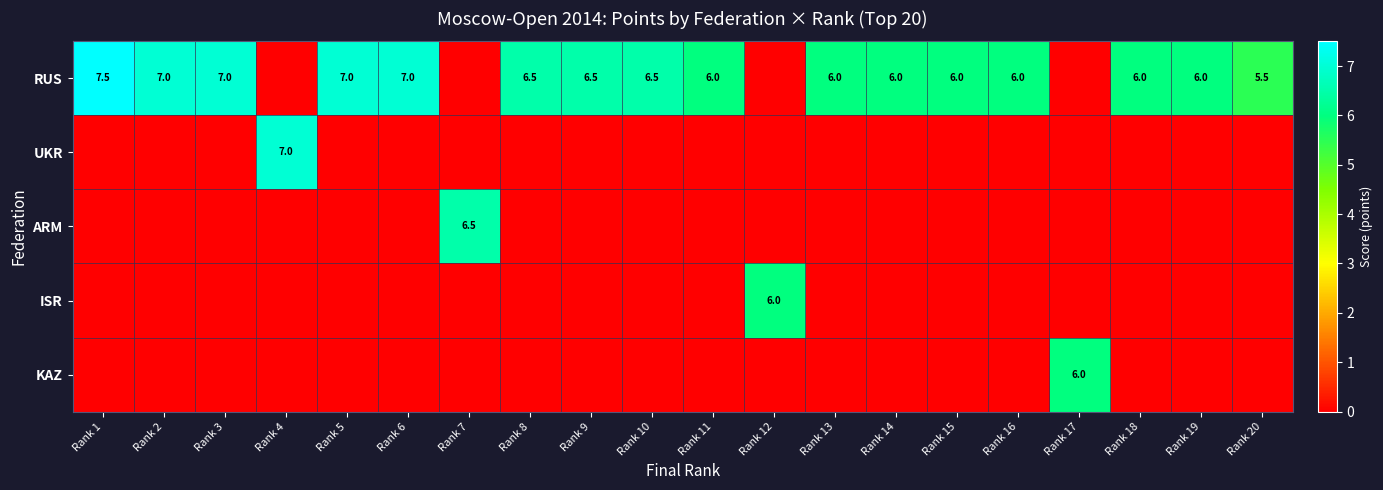

The RUS series shows 3.6 at Rank 10. True or false?

False